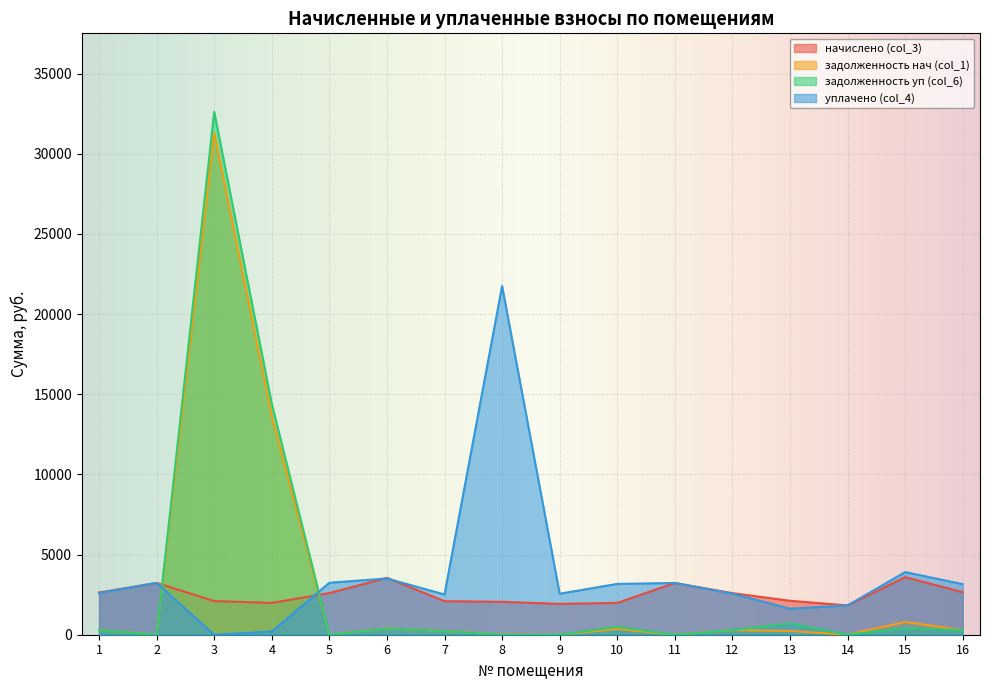

Is the value of уплачено (col_4) at 5 greater than the value of начислено (col_3) at 5?

Yes